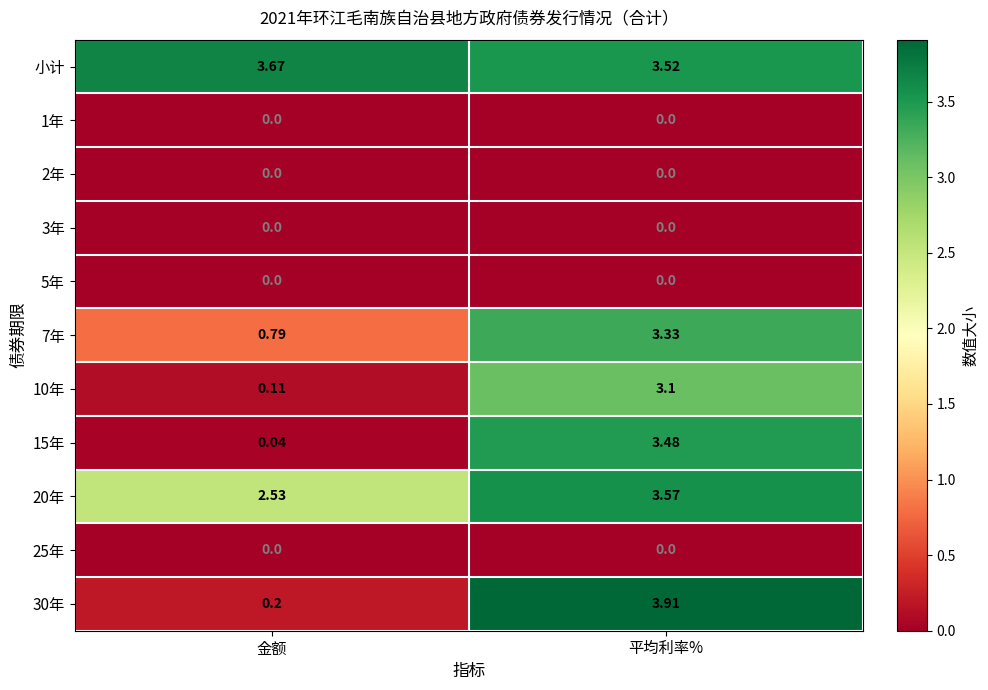

Which series has the largest total across all categories?

小计